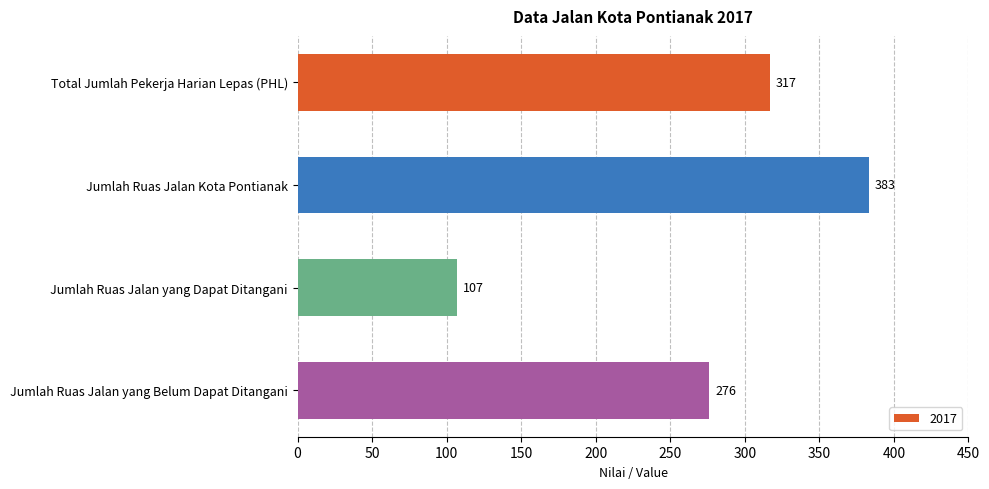

True or false: the data shows 479 at Total Jumlah Pekerja Harian Lepas (PHL).

False